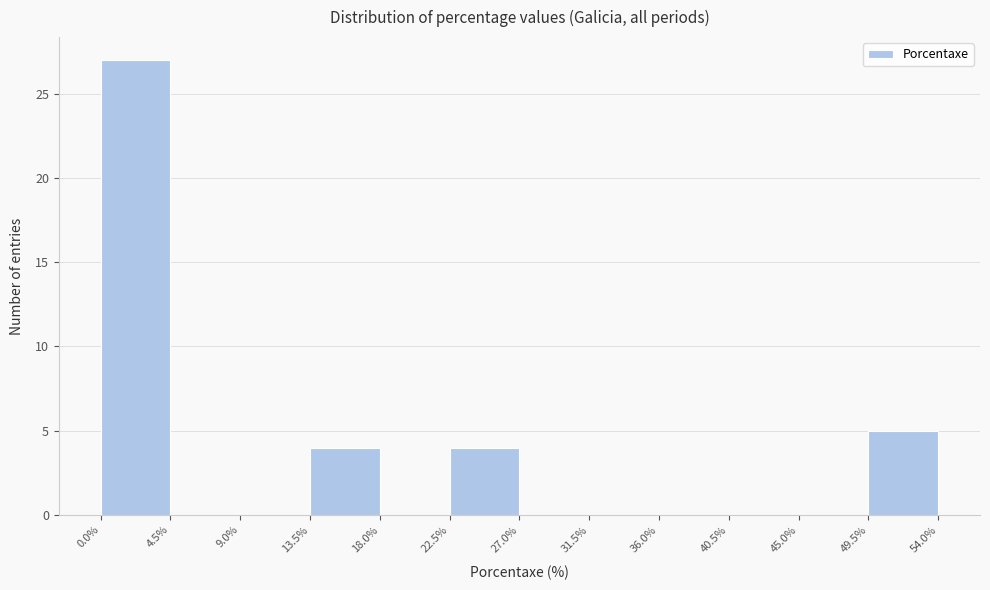

Reading left to right, transcribe this chart: for each bar, give the range it covers on the x-axis and its height. The values are not printed on the chart, so give them approximately, as read against the axis.

0.0% to 4.5%: 27
4.5% to 9.0%: 0
9.0% to 13.5%: 0
13.5% to 18.0%: 4
18.0% to 22.5%: 0
22.5% to 27.0%: 4
27.0% to 31.5%: 0
31.5% to 36.0%: 0
36.0% to 40.5%: 0
40.5% to 45.0%: 0
45.0% to 49.5%: 0
49.5% to 54.0%: 5